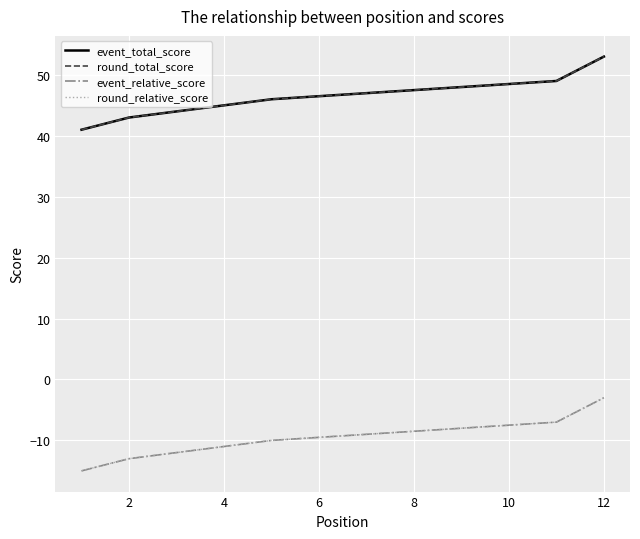

At 2, list the series in order from largest to smallest.

event_total_score, round_total_score, event_relative_score, round_relative_score